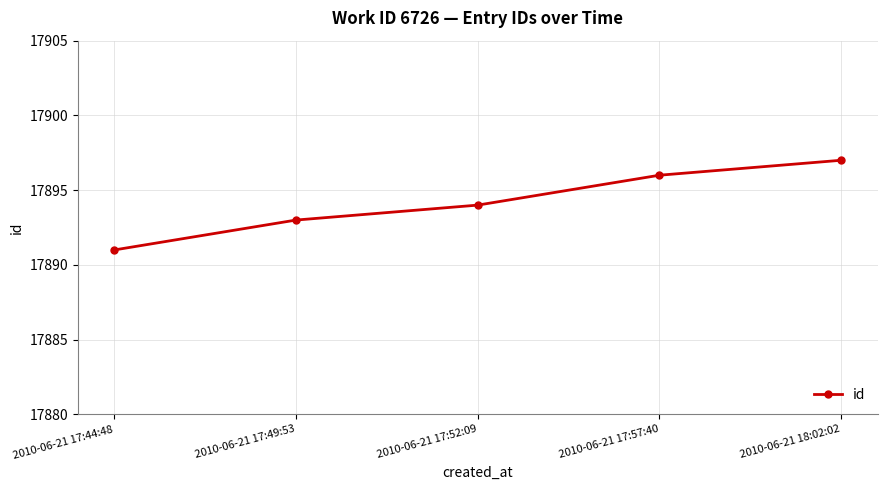

Reading right to left, extract all data points from this chart.

2010-06-21 18:02:02=17897	2010-06-21 17:57:40=17896	2010-06-21 17:52:09=17894	2010-06-21 17:49:53=17893	2010-06-21 17:44:48=17891